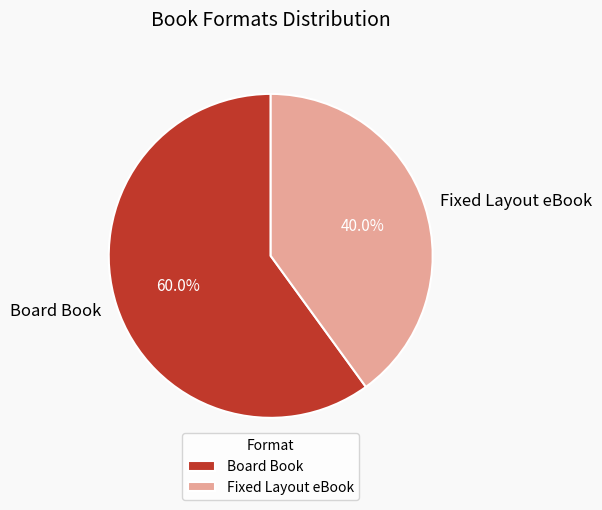

To the nearest percent, what portion does Board Book represent?

60%